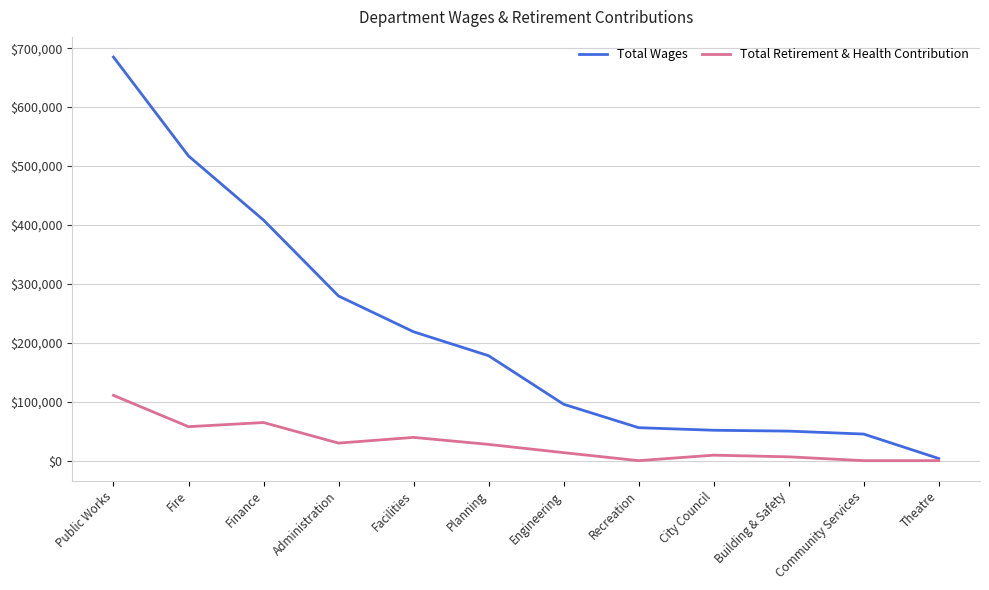

True or false: Total Wages has a value of 410711 at Administration.

False